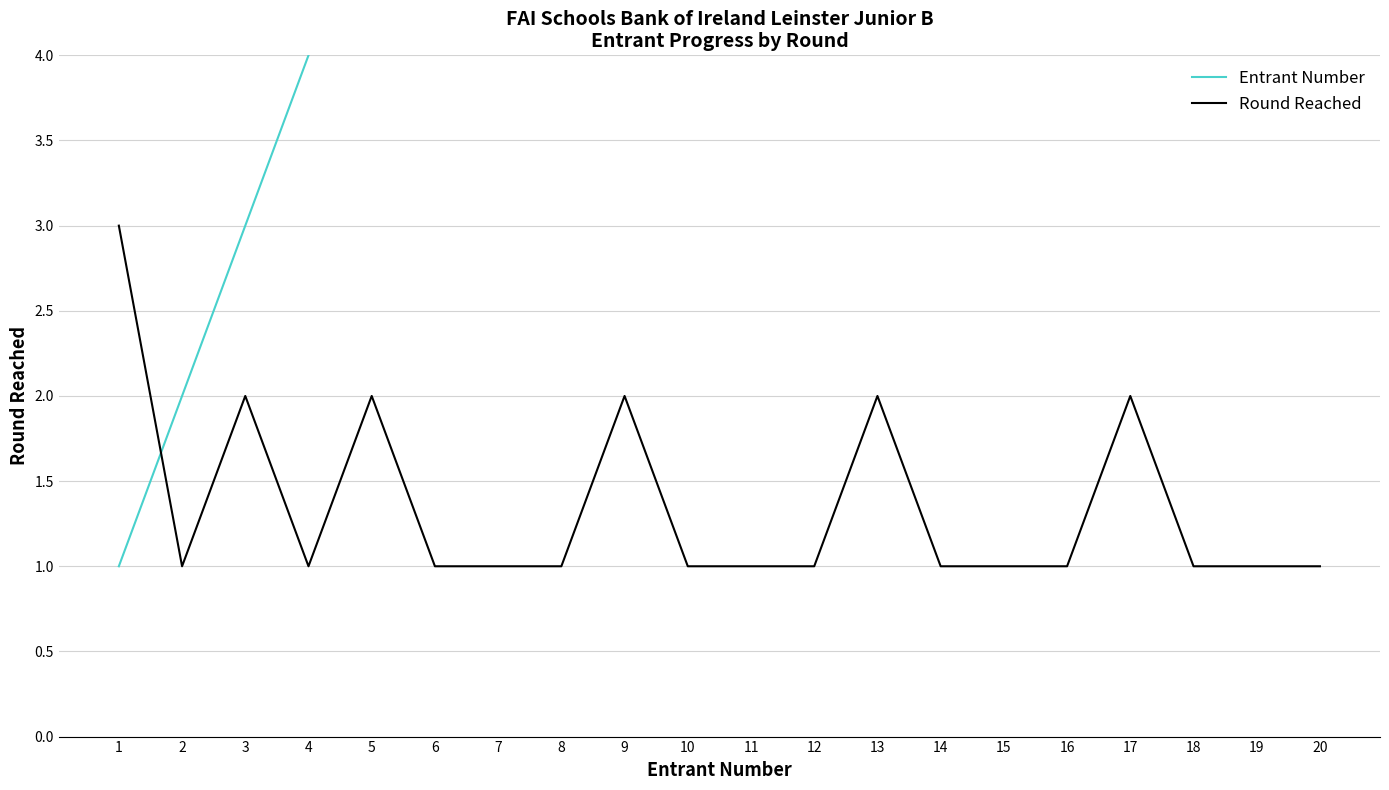

What is the sum of all Round Reached values?

27